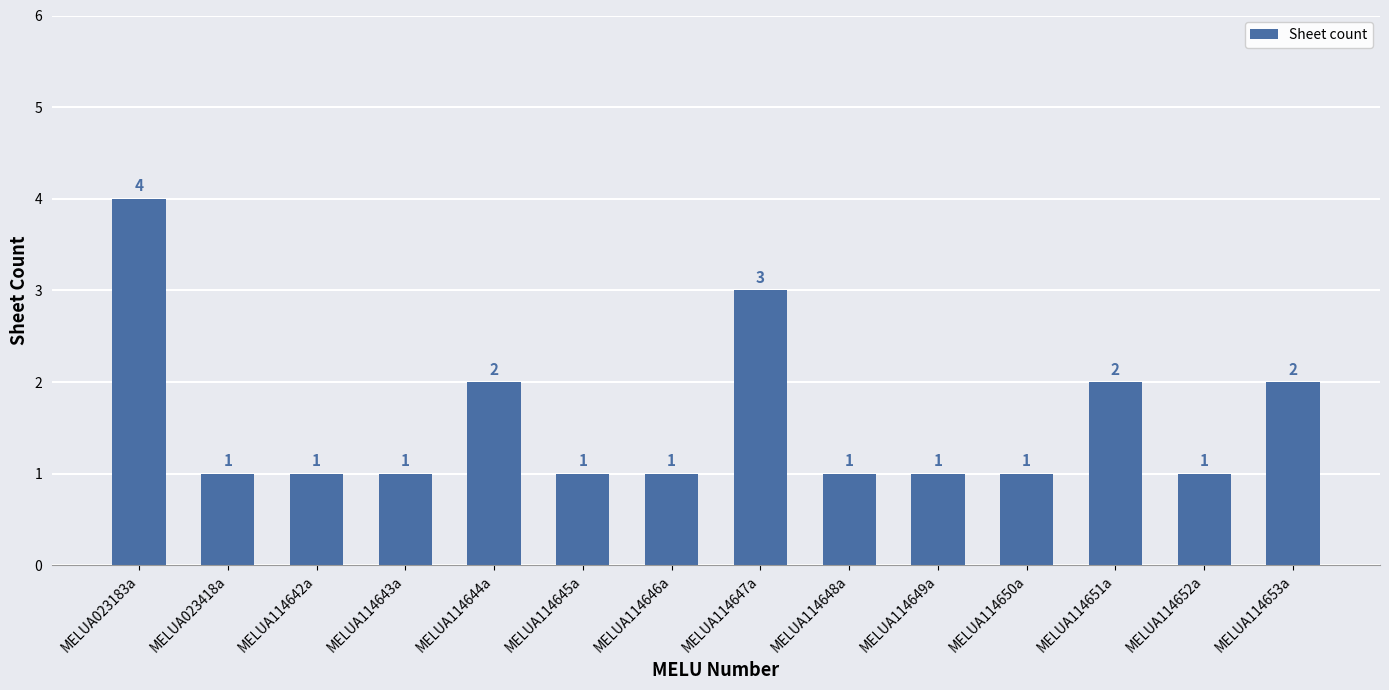

What is the maximum value shown in the chart?

4